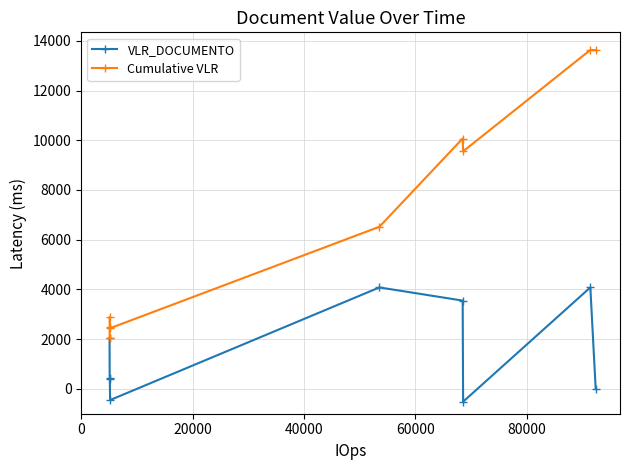

What is the average value of the Cumulative VLR series?

7029.4